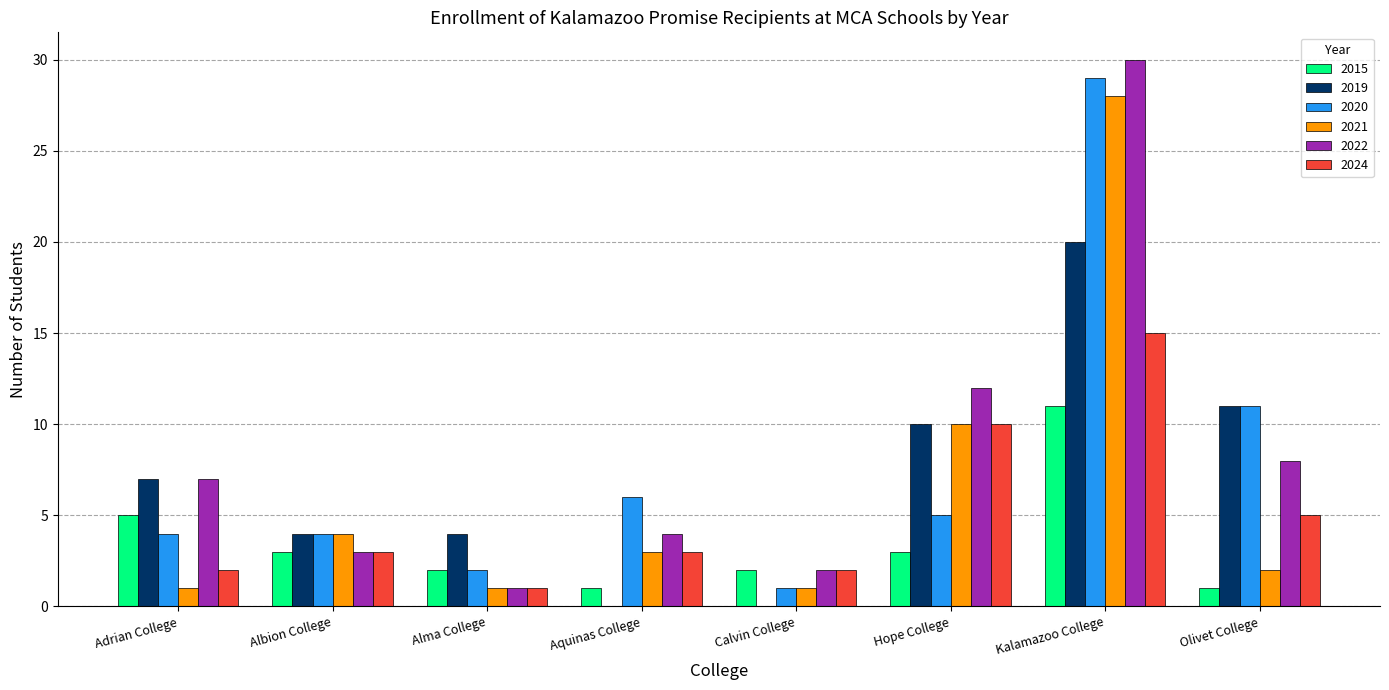

At which label is 2021 closest to 14?

Hope College